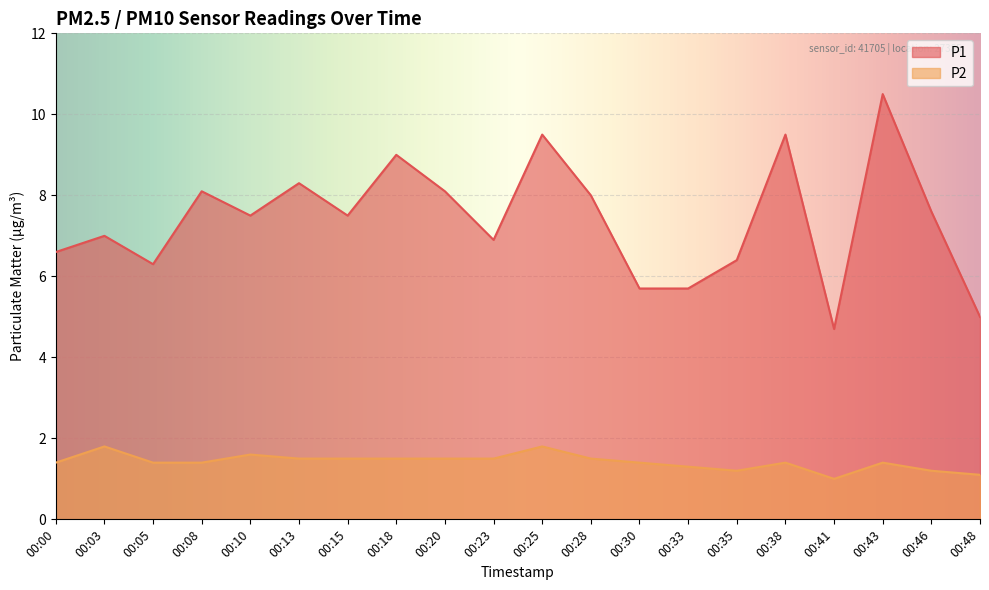

At which category does the chart reach its peak across all series?

00:43